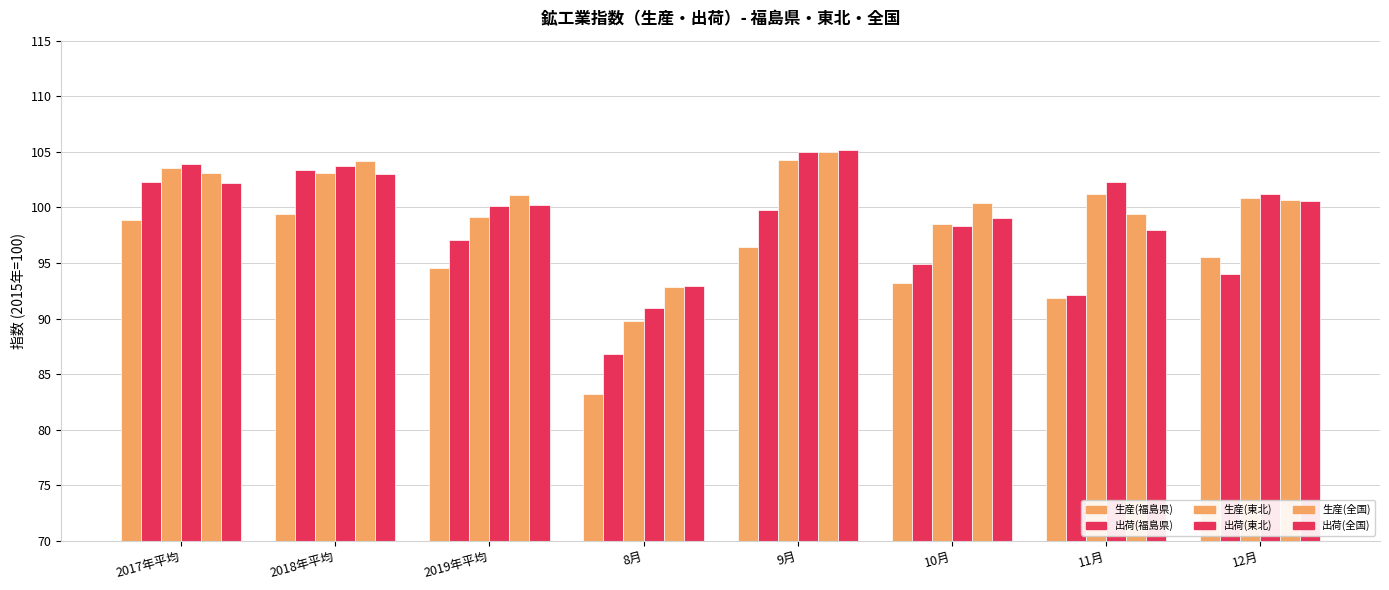

Reading right to left, what are all the values shown in this chart?

生産(福島県): 95.5	91.8	93.2	96.4	83.2	94.5	99.4	98.9
出荷(福島県): 94.0	92.1	94.9	99.8	86.8	97.1	103.4	102.3
生産(東北): 100.8	101.2	98.5	104.3	89.8	99.1	103.1	103.5
出荷(東北): 101.2	102.3	98.3	105.0	90.9	100.1	103.7	103.9
生産(全国): 100.7	99.4	100.4	105.0	92.8	101.1	104.2	103.1
出荷(全国): 100.6	98.0	99.0	105.2	92.9	100.2	103.0	102.2